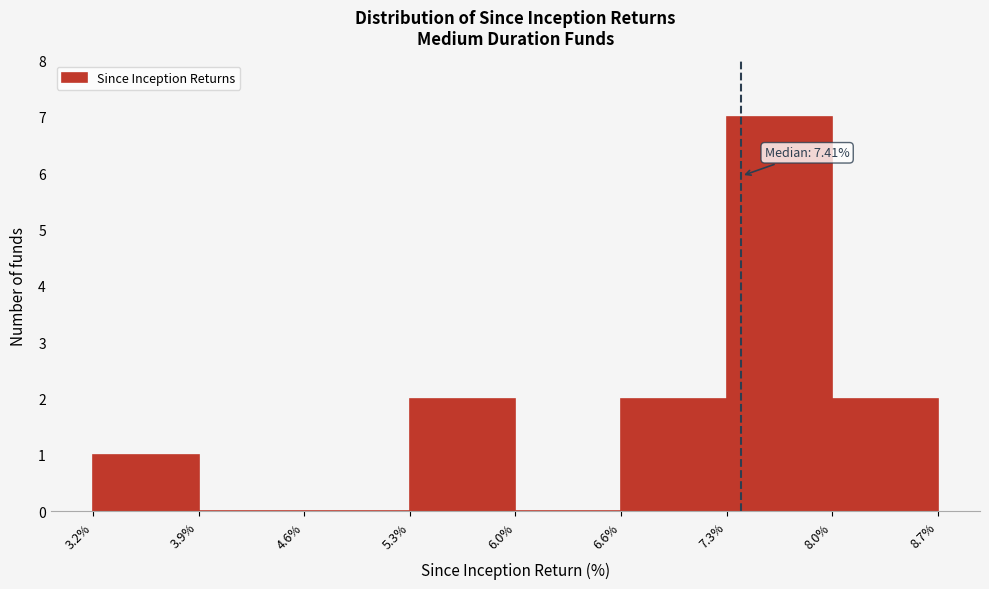

Which range on the x-axis has the tallest bar?

7.3% to 8.0%